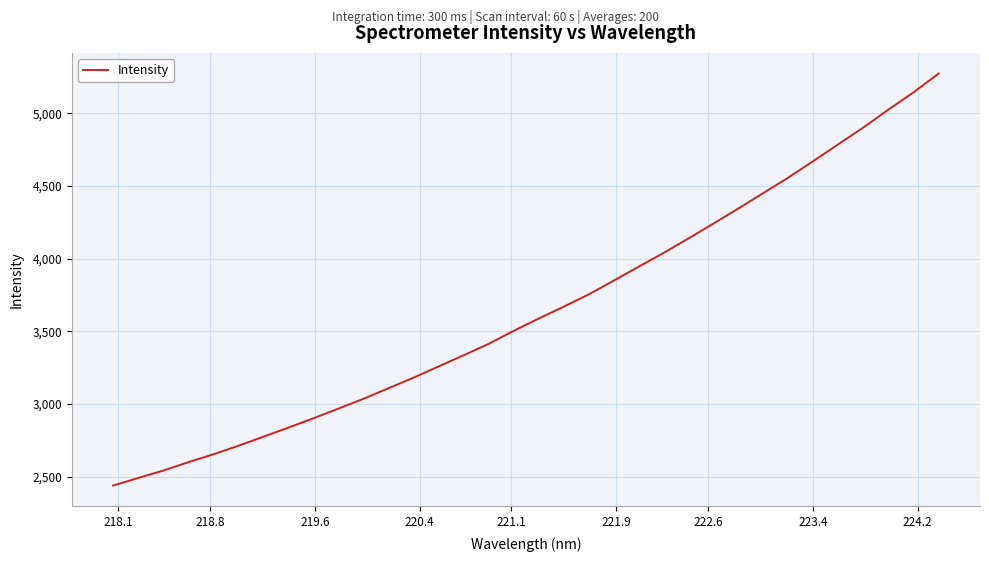

What is the greatest value displayed?

5274.5